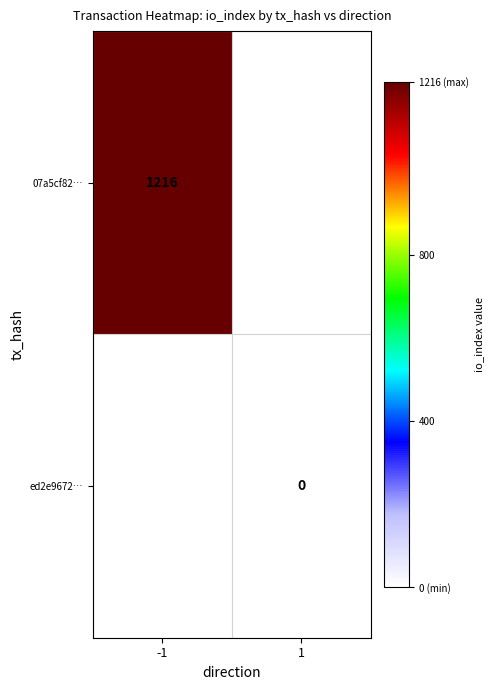

The value of 07a5cf82… at -1 is 1216. True or false?

True